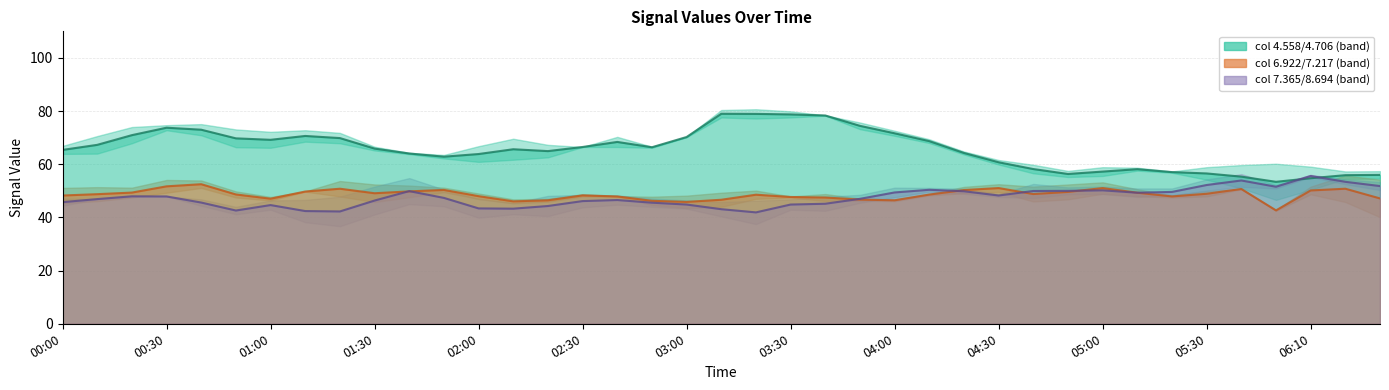

How many data points in 7.217 are above 48?

21